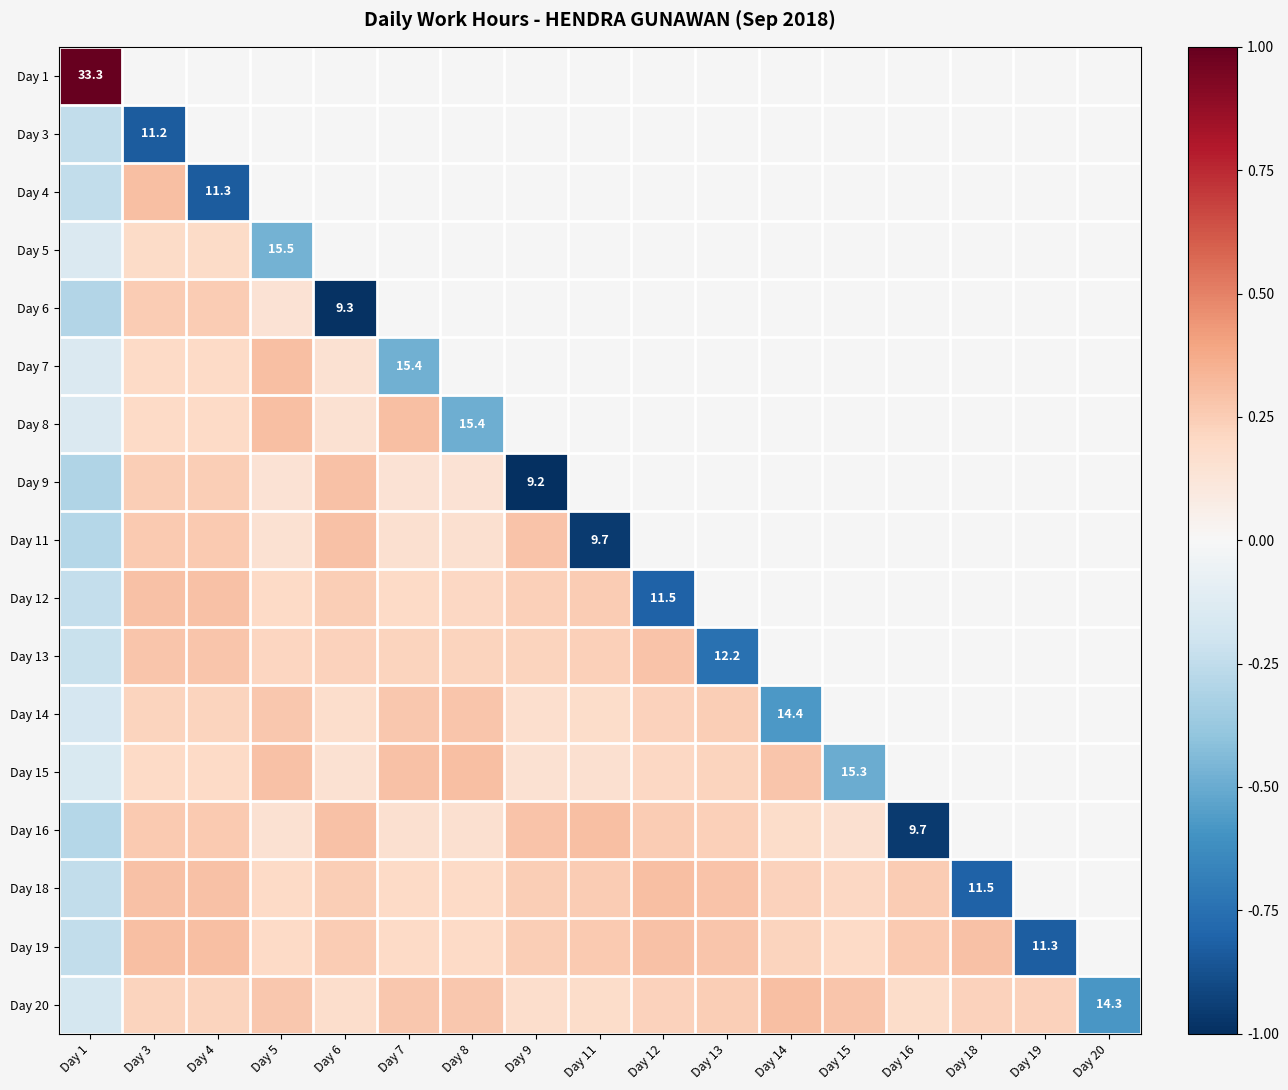

At which label does Day 14 reach its peak?

Day 8